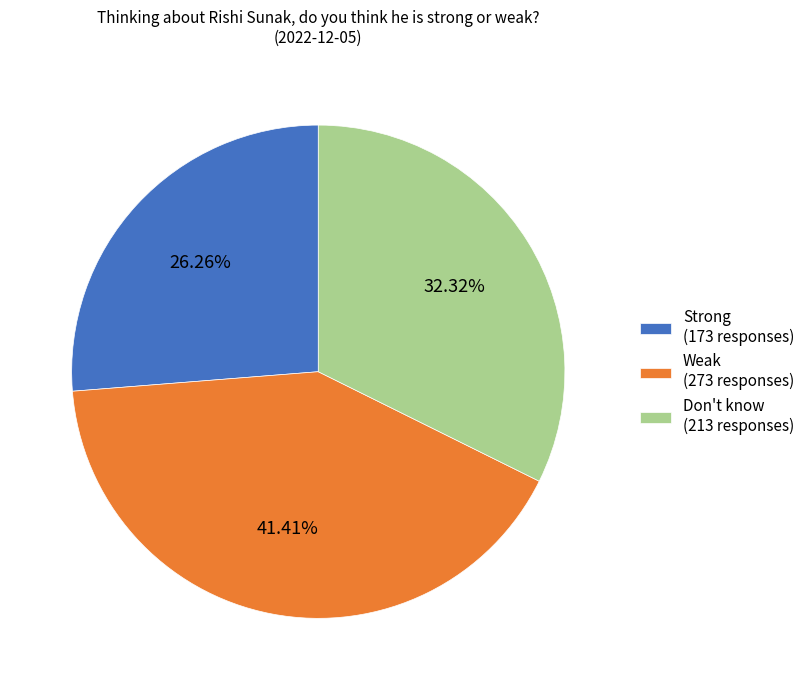

The Strong slice represents 26% of the pie. True or false?

True